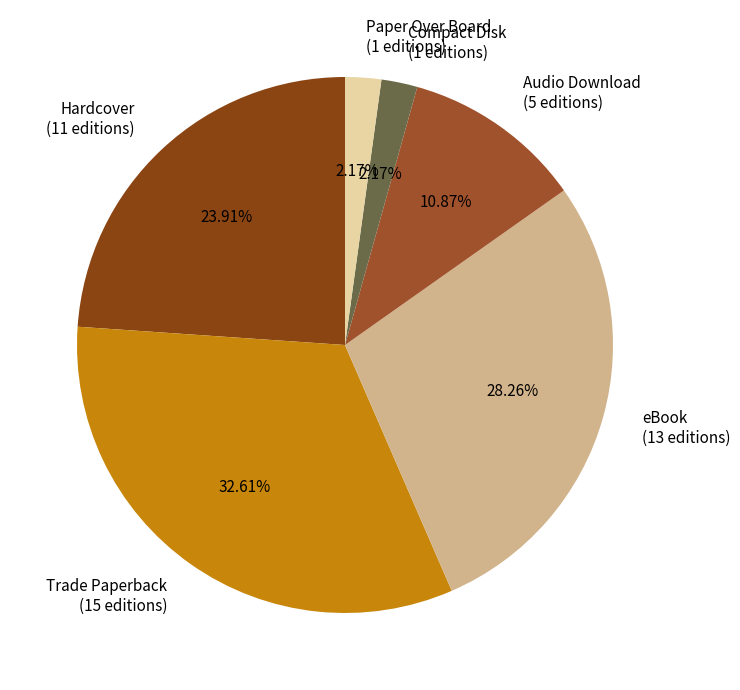

The Hardcover slice represents 24% of the pie. True or false?

True